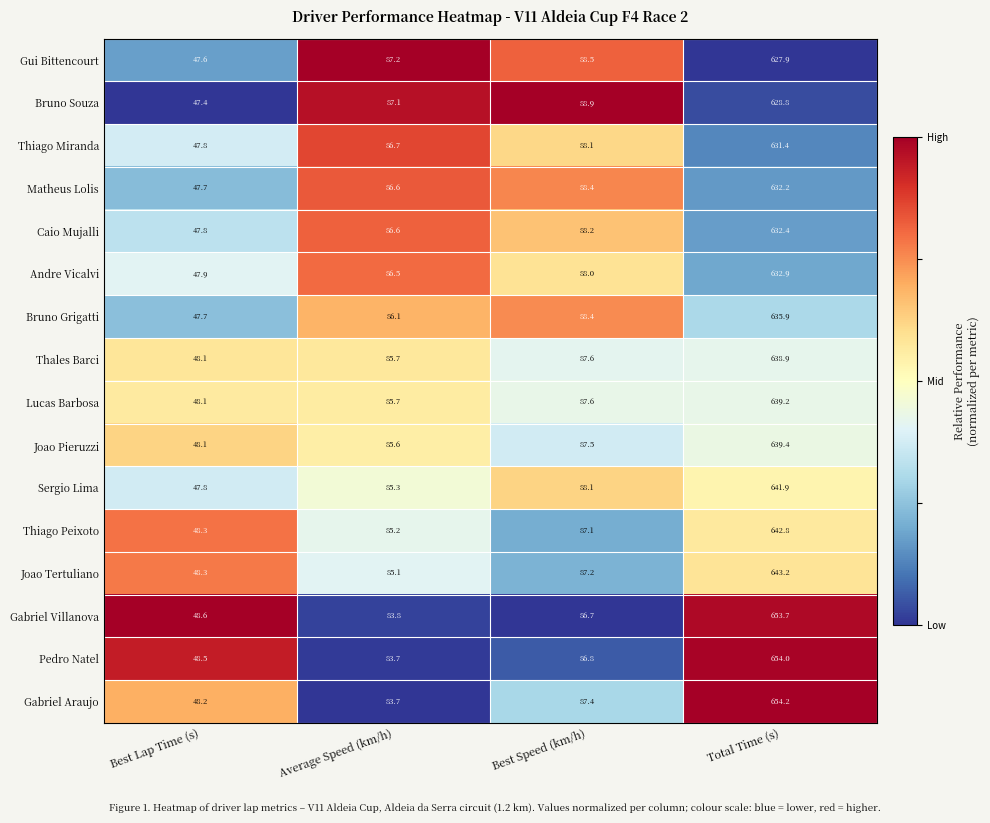

What is the sum of all Matheus Lolis values?

854.9